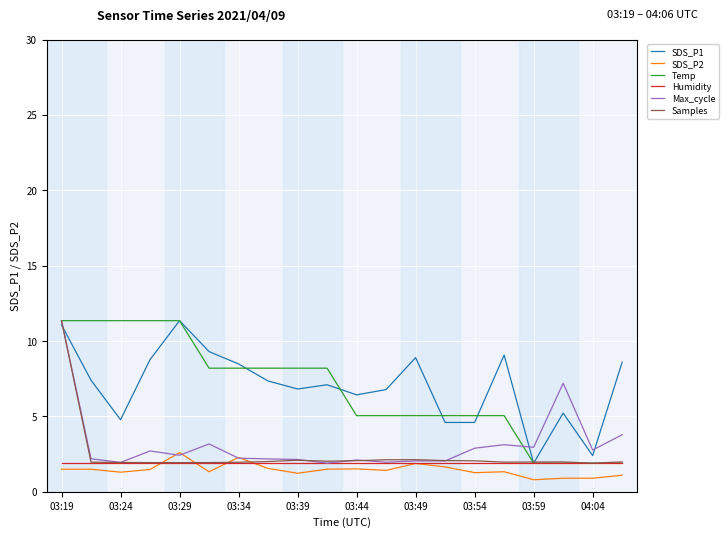

What is the smallest value displayed?

0.8